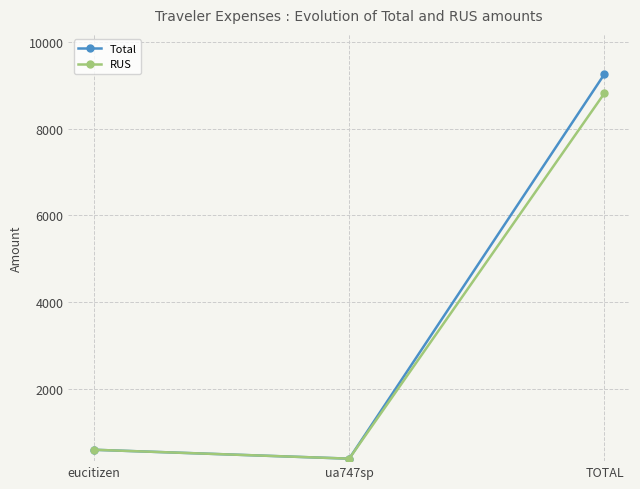

What is the label of the 1st point from the right?

TOTAL